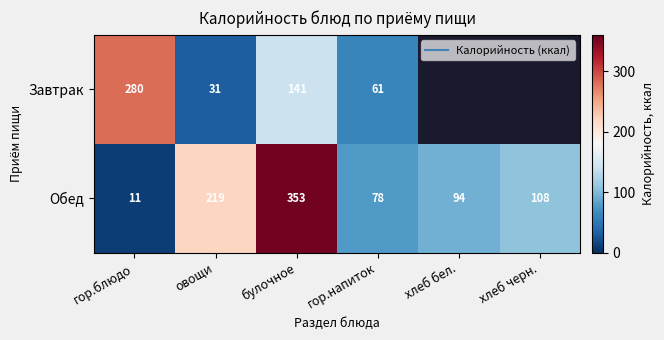

List the series in order of their overall mean, highest first.

Завтрак, Обед